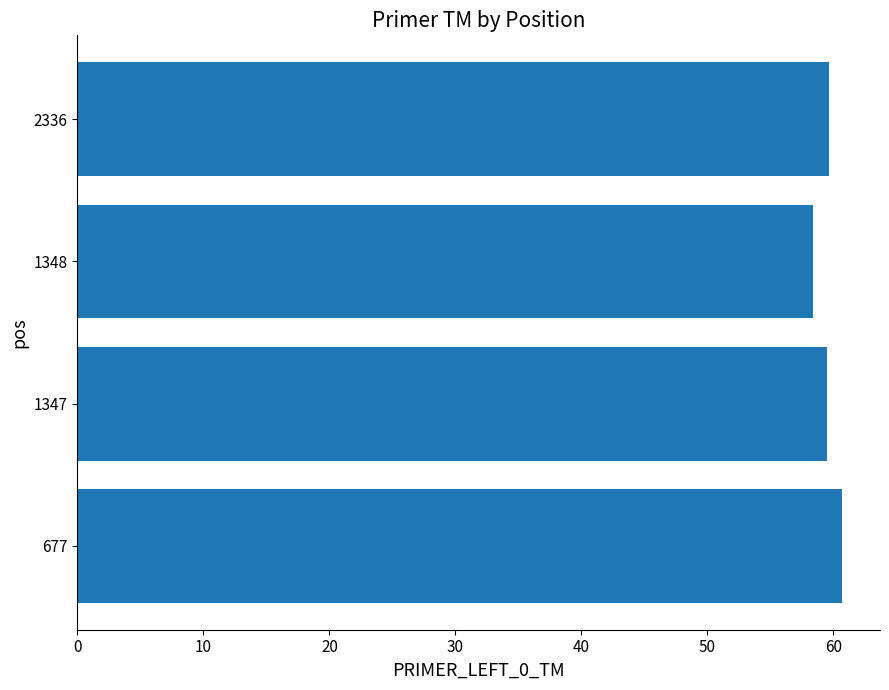

What value does the data have at 677?

60.7